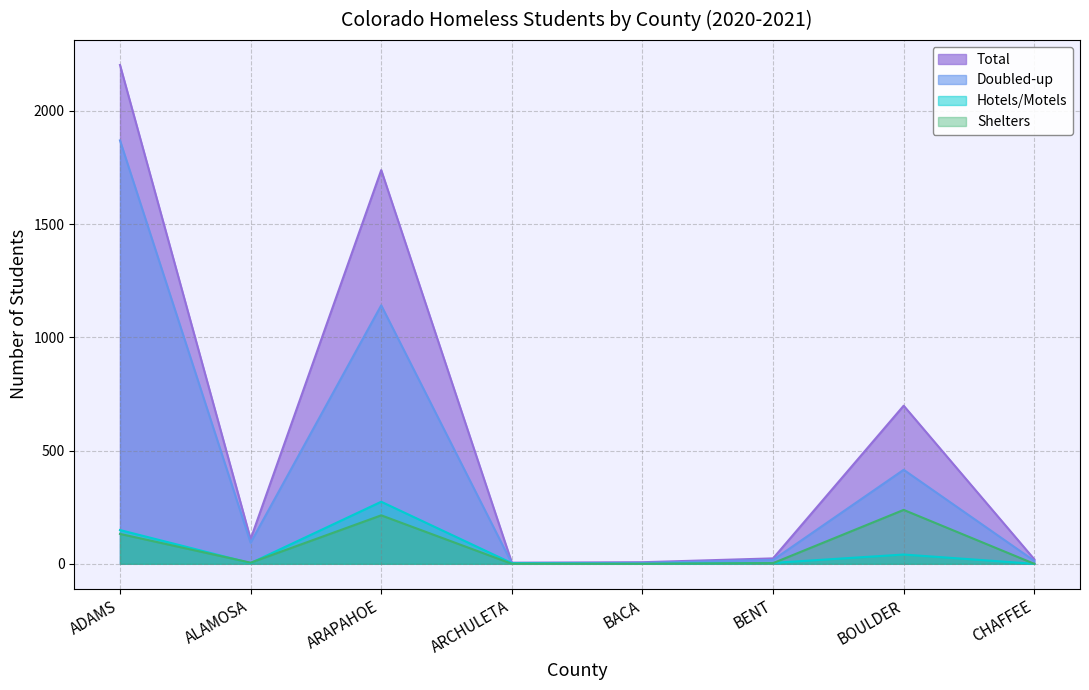

List the series in order of their peak value, highest first.

Total, Doubled-up, Hotels/Motels, Shelters